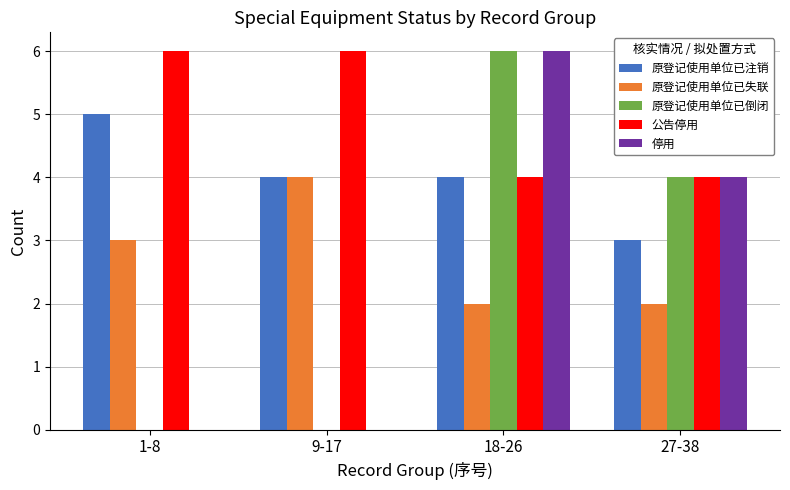

What is the sum of all 原登记使用单位已失联 values?

11